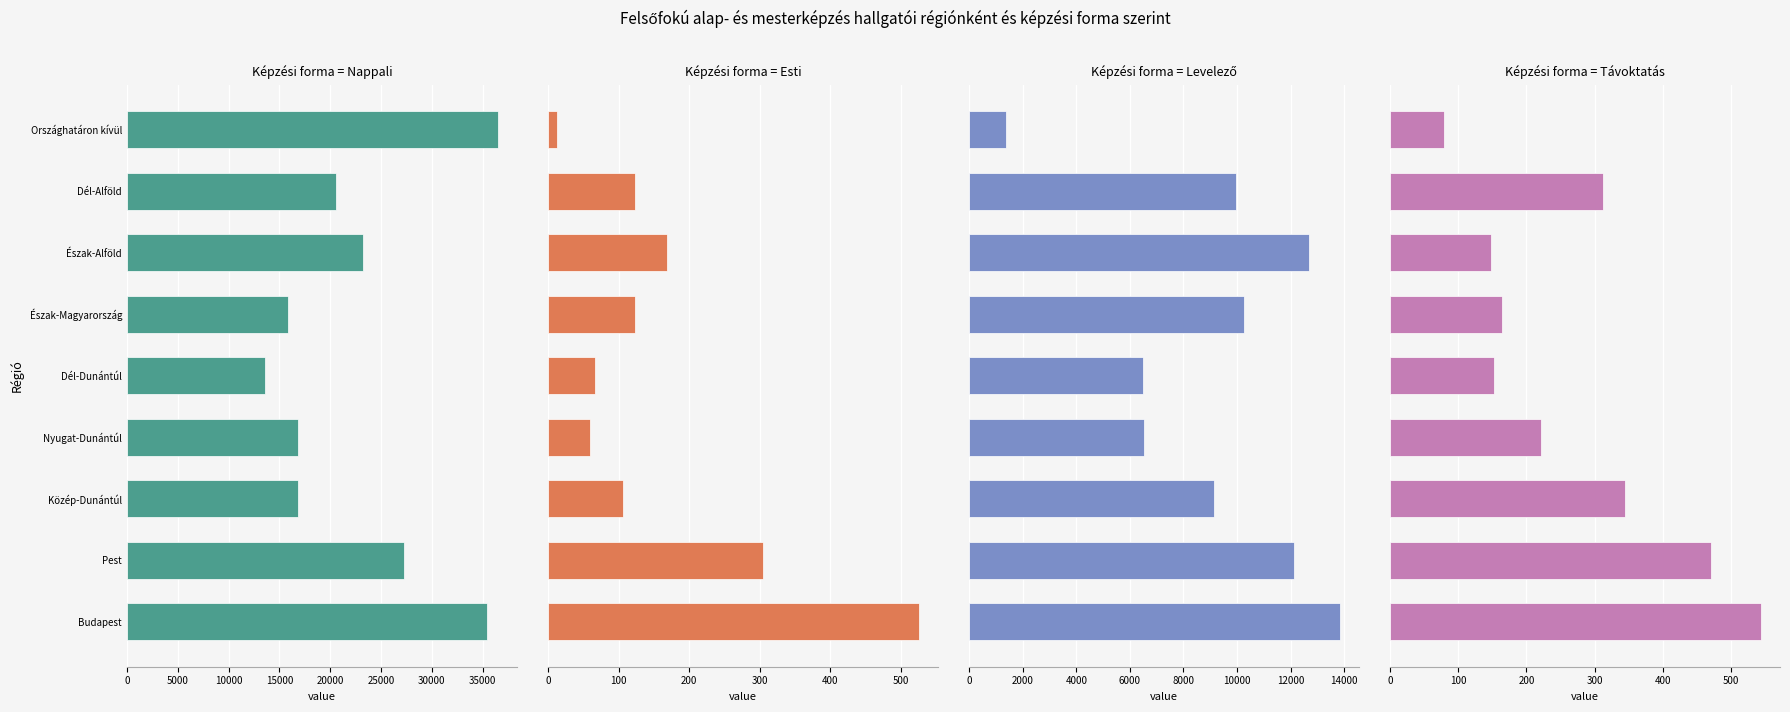

What is the approximate value of Nappali at Dél-Alföld, to the nearest 50?

20550